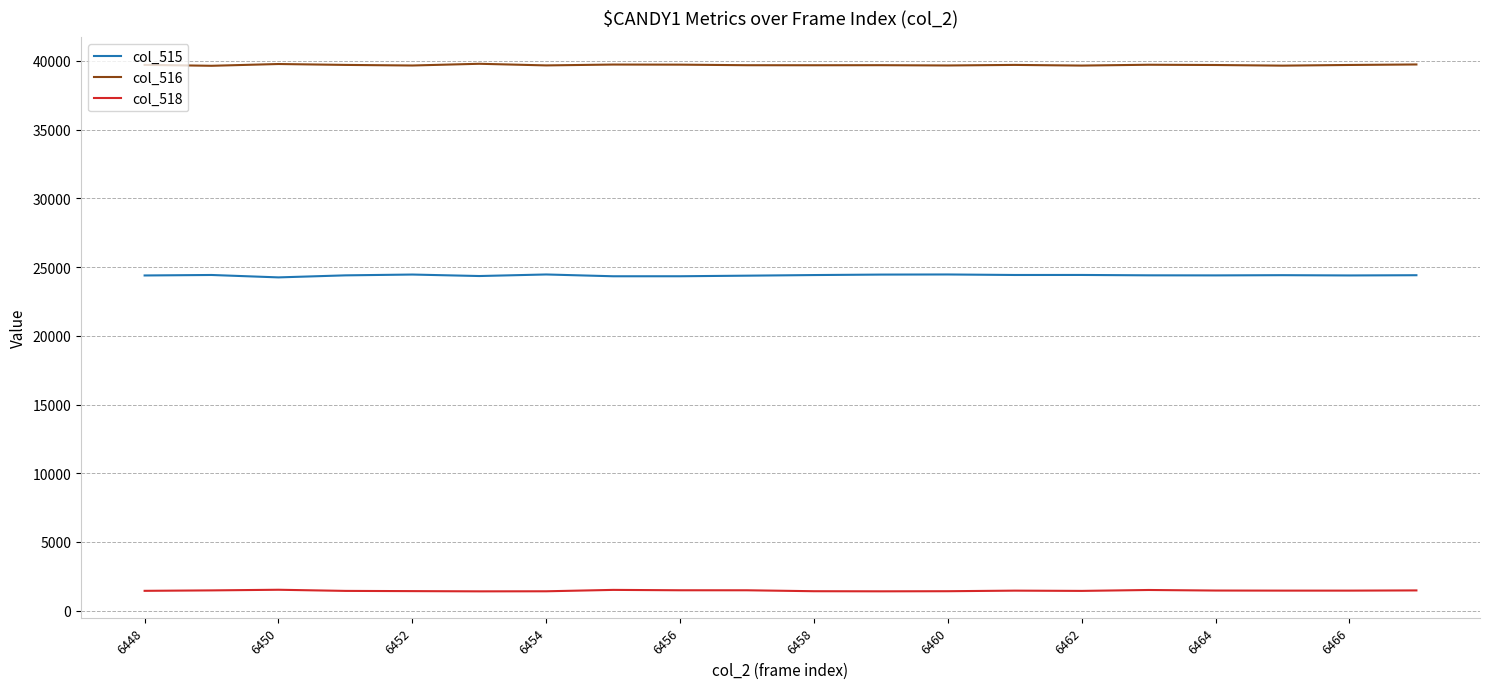

What is the lowest value of the col_518 series?

1410